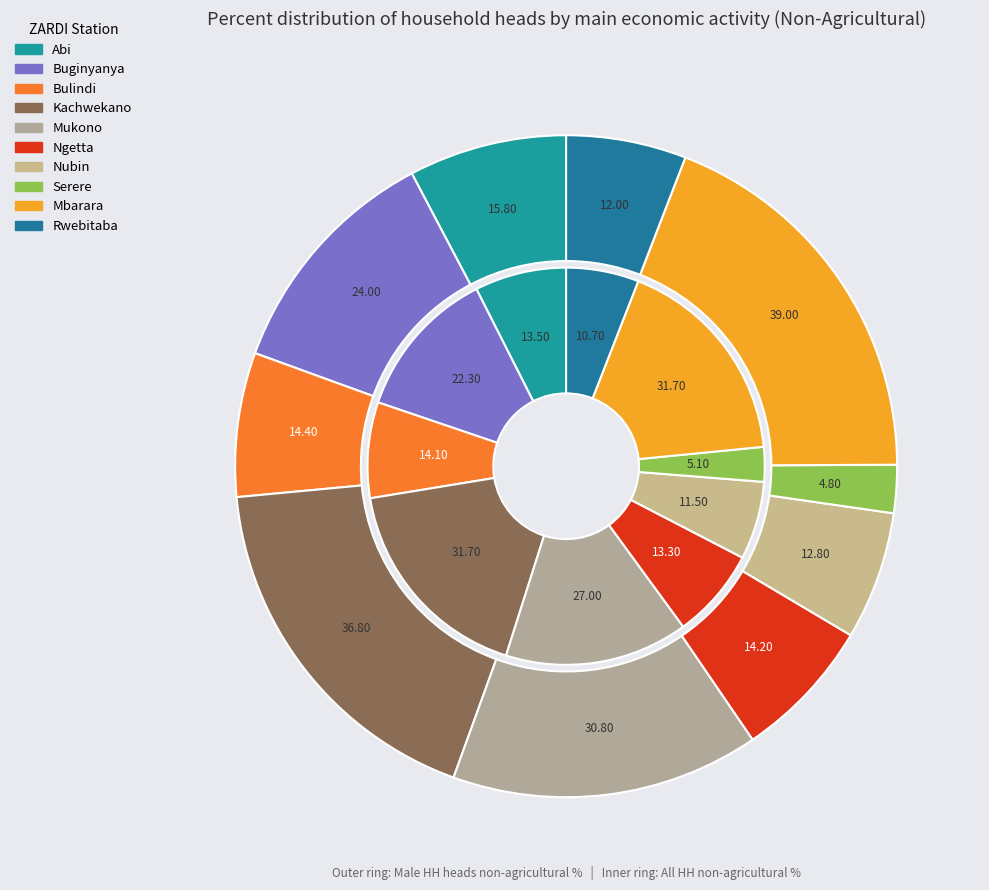

Is there a majority slice in this chart?

No